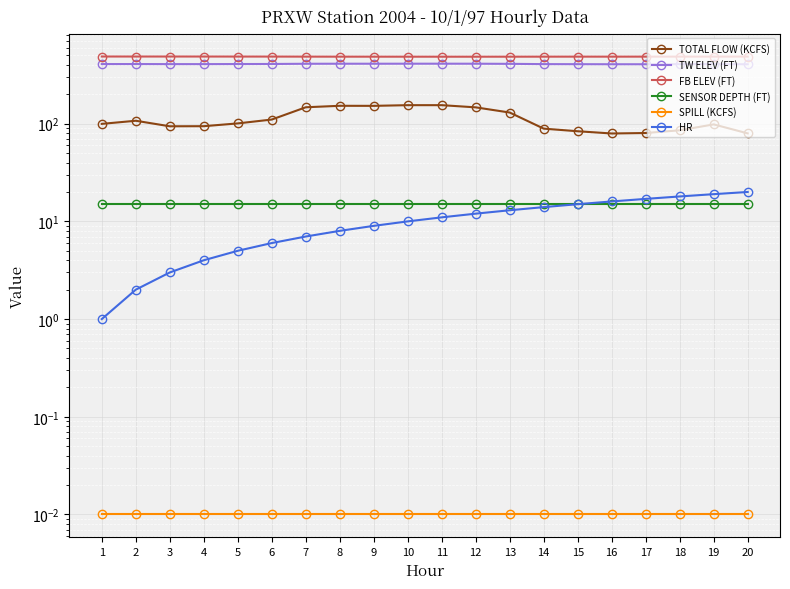

Which series has the largest total across all categories?

FB ELEV (FT)